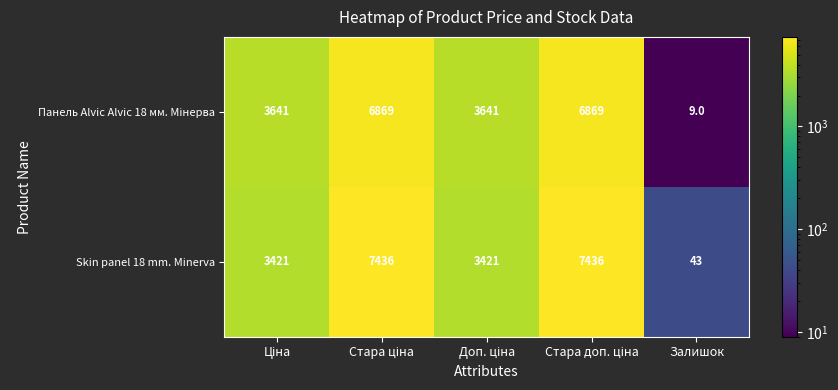

Count the number of categories in the chart.

5